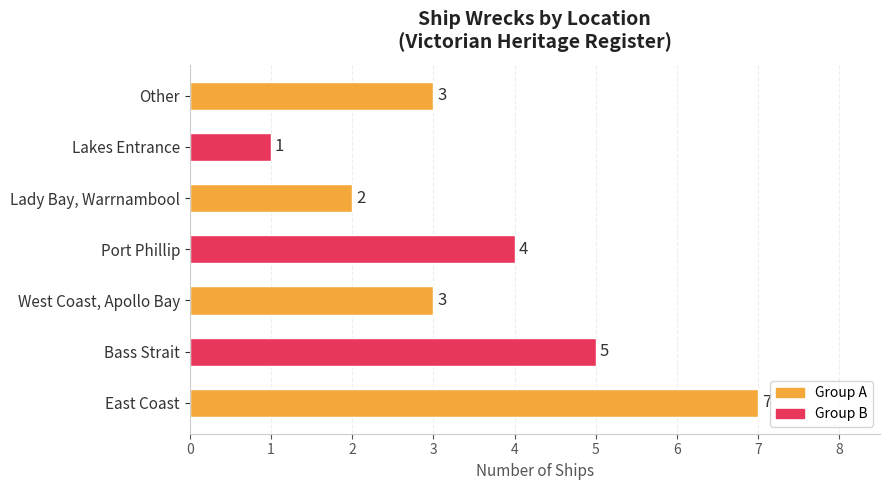

Reading bottom to top, extract all data points from this chart.

East Coast=7	Bass Strait=5	West Coast, Apollo Bay=3	Port Phillip=4	Lady Bay, Warrnambool=2	Lakes Entrance=1	Other=3